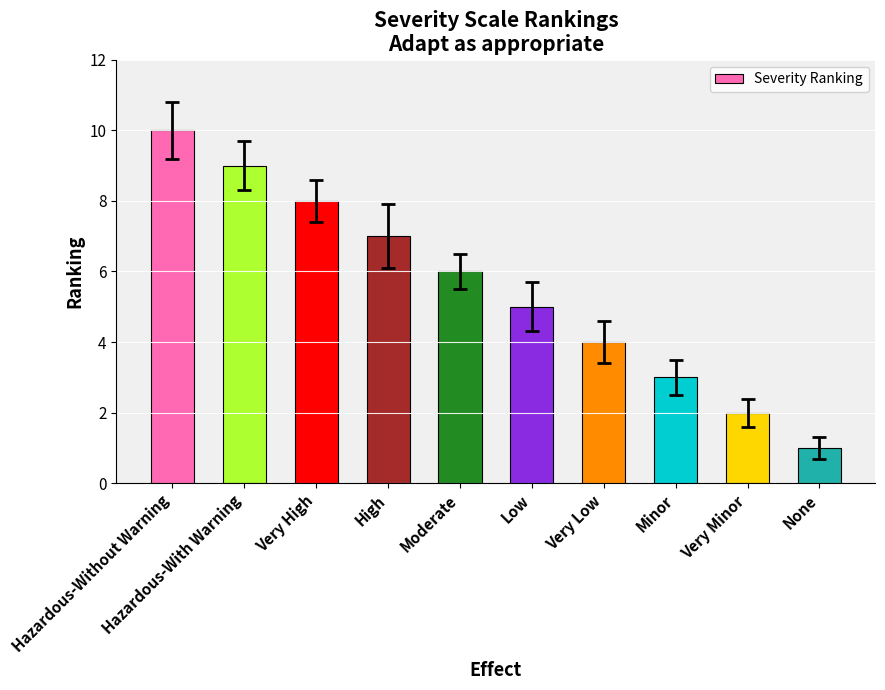

True or false: the data shows 16 at Hazardous-Without Warning.

False